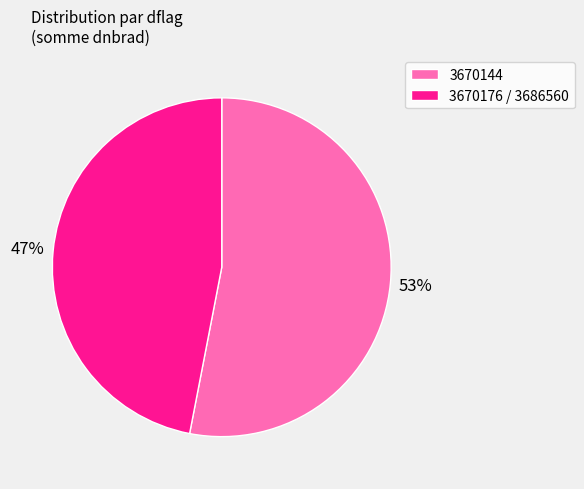

To the nearest percent, what is the average slice percentage?

50%